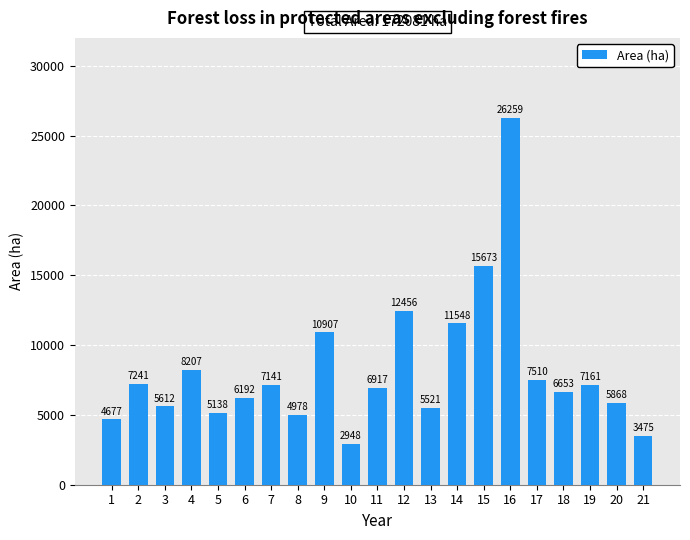

What is the value of the 21st bar from the left?

3475